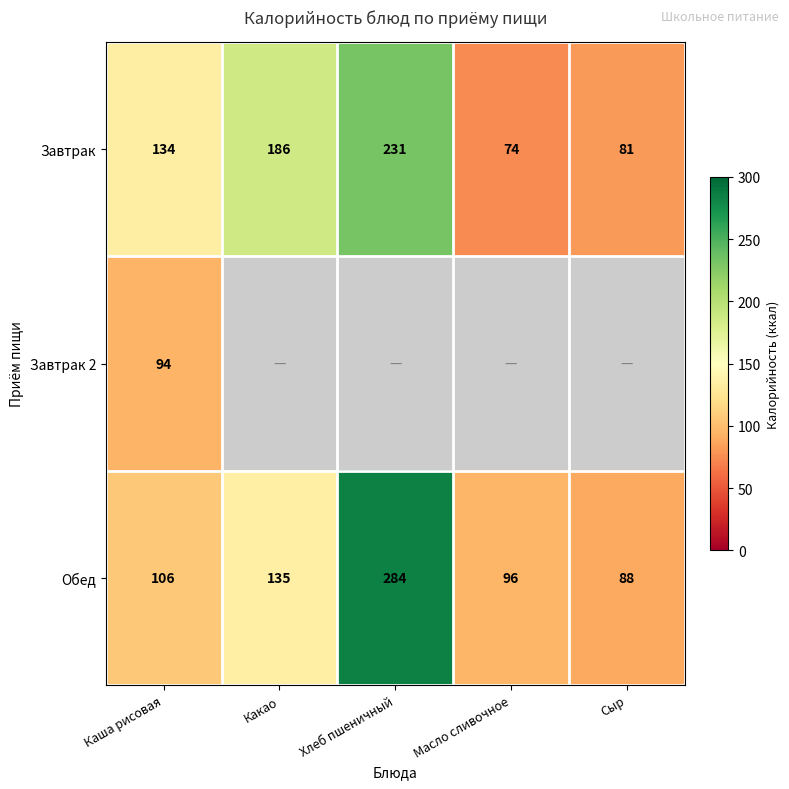

Rank the series at Каша рисовая from lowest to highest value.

Завтрак 2, Обед, Завтрак